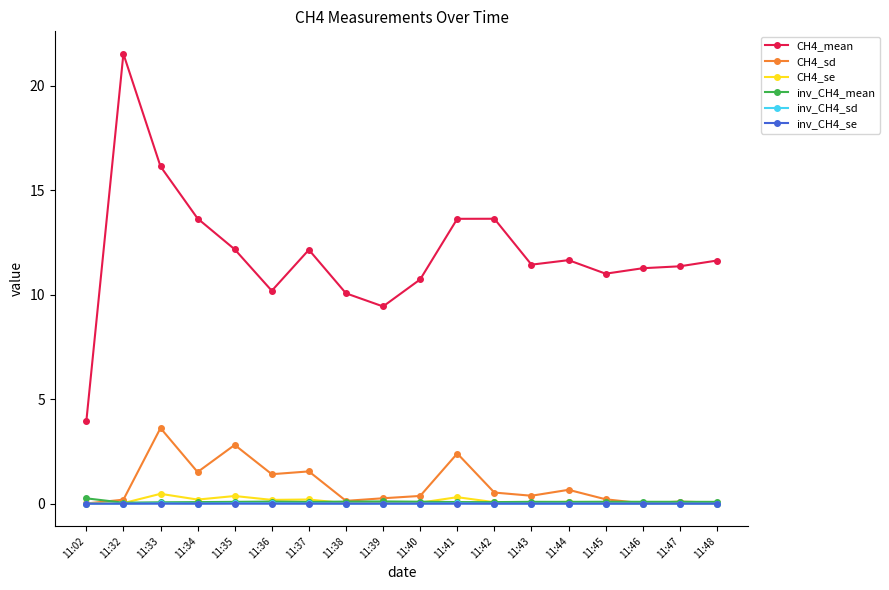

The CH4_mean series shows 10.2 at 11:36. True or false?

True